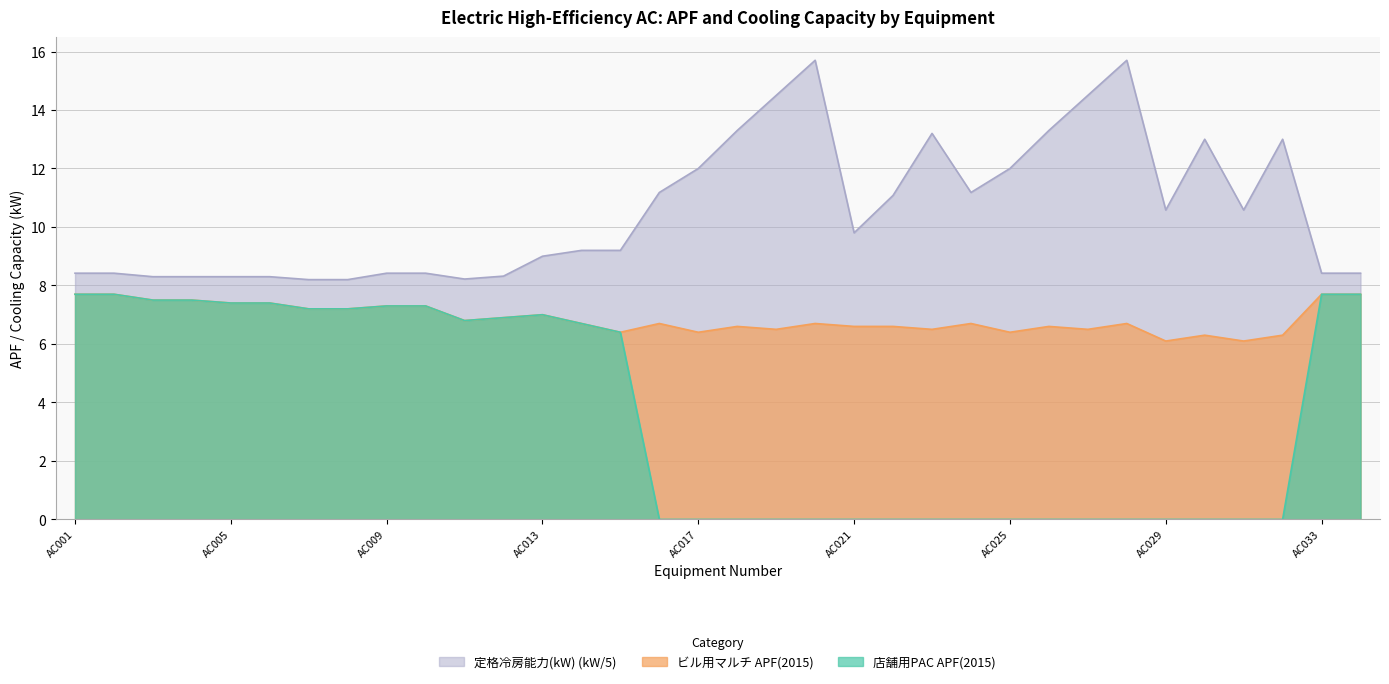

The 店舗用PAC APF(2015) series shows -3.9 at AC018. True or false?

False